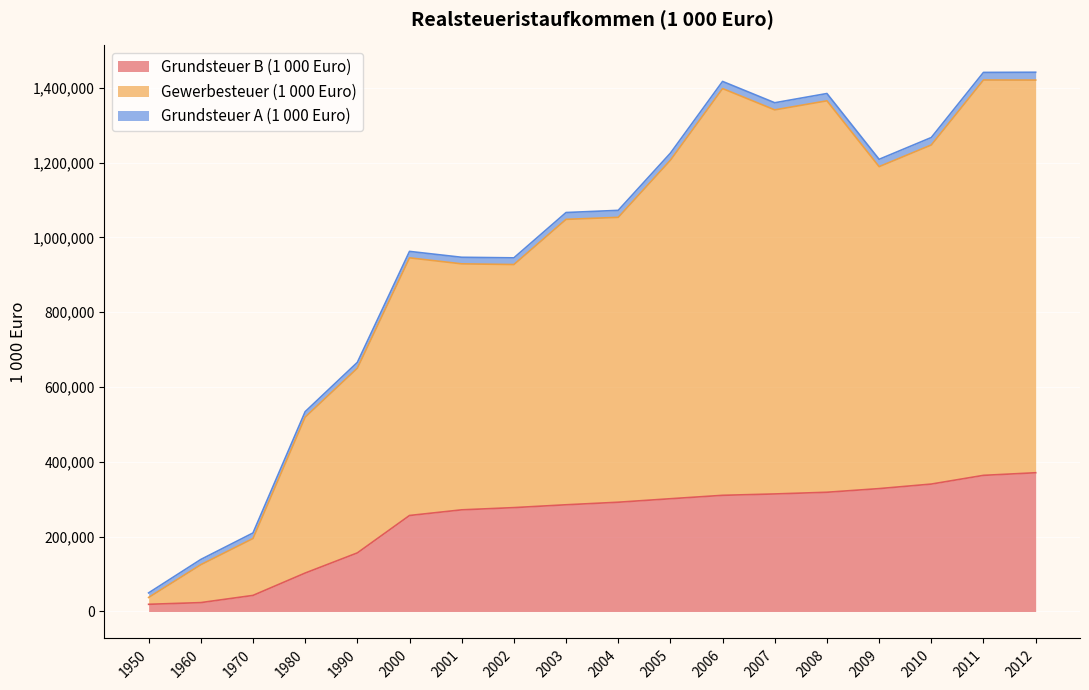

Does the chart display data point markers on the line(s)?

No